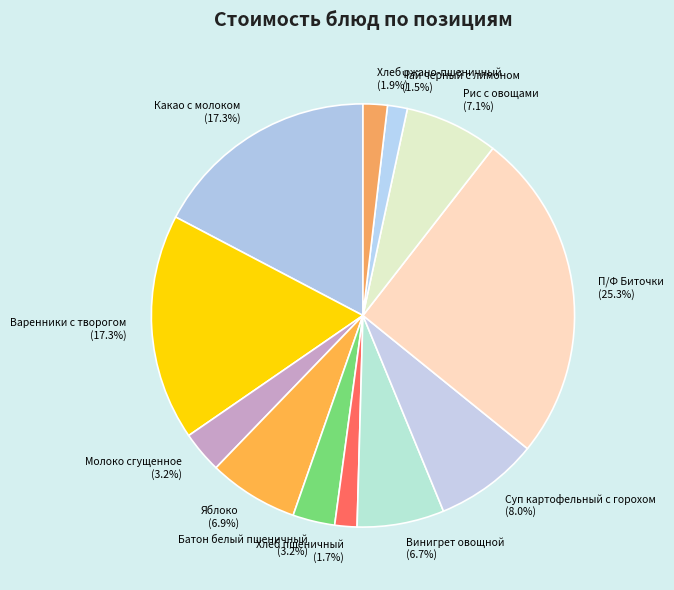

What percentage is the Варенники с творогом slice, to the nearest percent?

17%